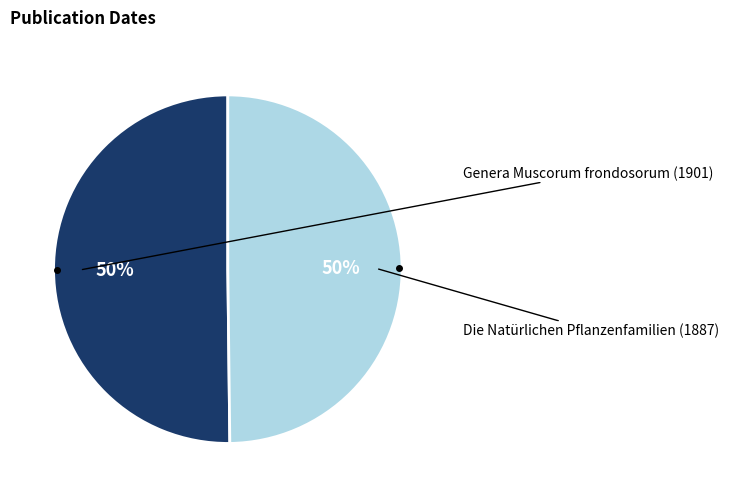

To the nearest percent, what is the average slice percentage?

50%